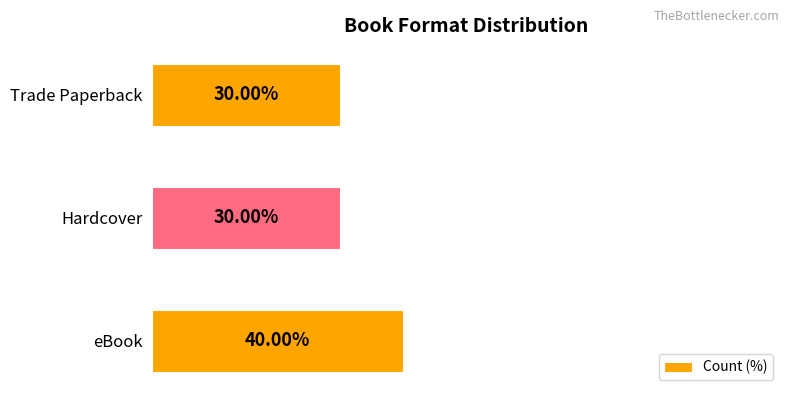

Which category has the highest value across all series?

eBook